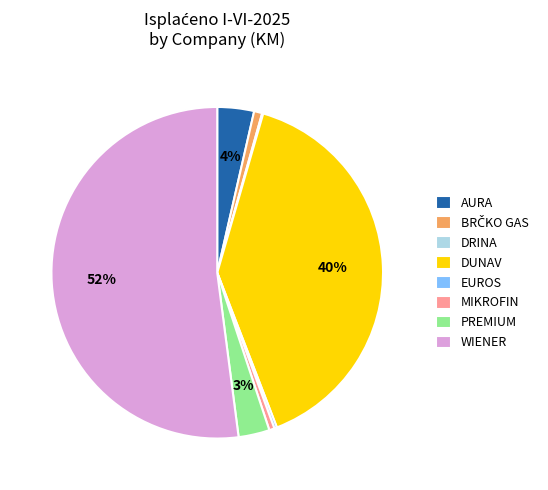

To the nearest percent, what is the average slice percentage?

12%